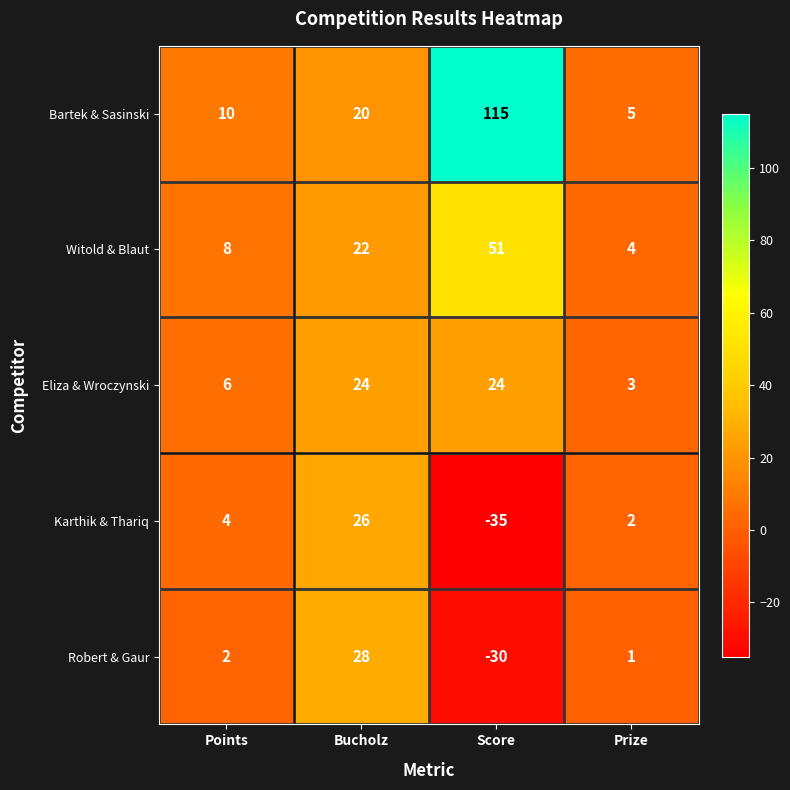

Is it true that Robert & Gaur equals -30 at Score?

True